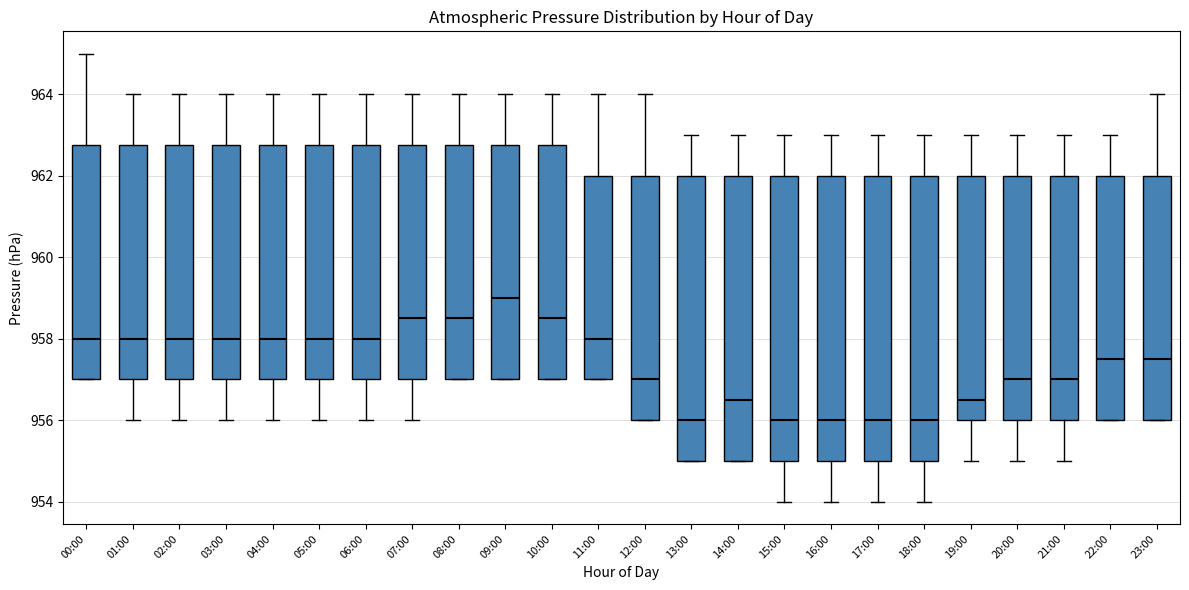

Reading left to right, transcribe this box plot: for each box, give where its median line is, the range the box spans, and where its two whiskers end, as read against the y-axis. The values are not printed on the chart, so give them approximately, as read against the axis.

00:00: median 958.0, box 957.0 to 962.8, whiskers 957.0 to 965.0
01:00: median 958.0, box 957.0 to 962.8, whiskers 956.0 to 964.0
02:00: median 958.0, box 957.0 to 962.8, whiskers 956.0 to 964.0
03:00: median 958.0, box 957.0 to 962.8, whiskers 956.0 to 964.0
04:00: median 958.0, box 957.0 to 962.8, whiskers 956.0 to 964.0
05:00: median 958.0, box 957.0 to 962.8, whiskers 956.0 to 964.0
06:00: median 958.0, box 957.0 to 962.8, whiskers 956.0 to 964.0
07:00: median 958.6, box 957.0 to 962.8, whiskers 956.0 to 964.0
08:00: median 958.6, box 957.0 to 962.8, whiskers 957.0 to 964.0
09:00: median 959.0, box 957.0 to 962.8, whiskers 957.0 to 964.0
10:00: median 958.6, box 957.0 to 962.8, whiskers 957.0 to 964.0
11:00: median 958.0, box 957.0 to 962.0, whiskers 957.0 to 964.0
12:00: median 957.0, box 956.0 to 962.0, whiskers 956.0 to 964.0
13:00: median 956.0, box 955.0 to 962.0, whiskers 955.0 to 963.0
14:00: median 956.6, box 955.0 to 962.0, whiskers 955.0 to 963.0
15:00: median 956.0, box 955.0 to 962.0, whiskers 954.0 to 963.0
16:00: median 956.0, box 955.0 to 962.0, whiskers 954.0 to 963.0
17:00: median 956.0, box 955.0 to 962.0, whiskers 954.0 to 963.0
18:00: median 956.0, box 955.0 to 962.0, whiskers 954.0 to 963.0
19:00: median 956.6, box 956.0 to 962.0, whiskers 955.0 to 963.0
20:00: median 957.0, box 956.0 to 962.0, whiskers 955.0 to 963.0
21:00: median 957.0, box 956.0 to 962.0, whiskers 955.0 to 963.0
22:00: median 957.6, box 956.0 to 962.0, whiskers 956.0 to 963.0
23:00: median 957.6, box 956.0 to 962.0, whiskers 956.0 to 964.0